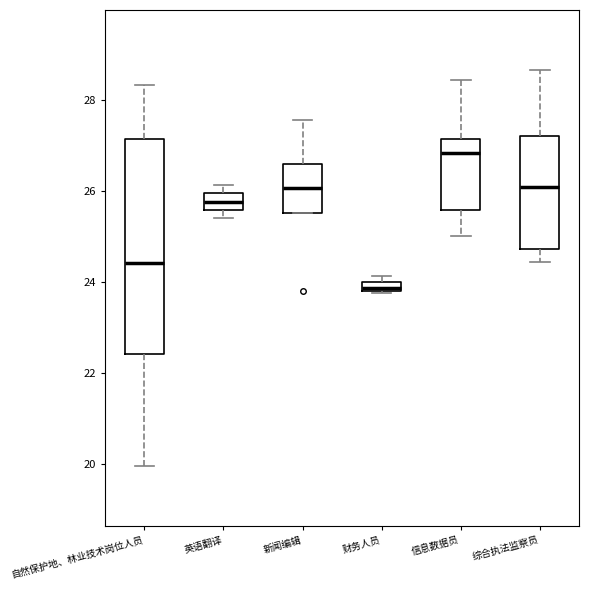

Where is the lower edge of the box for 财务人员 on the y-axis? The values are not printed on the chart, so give them approximately, as read against the axis.

23.8